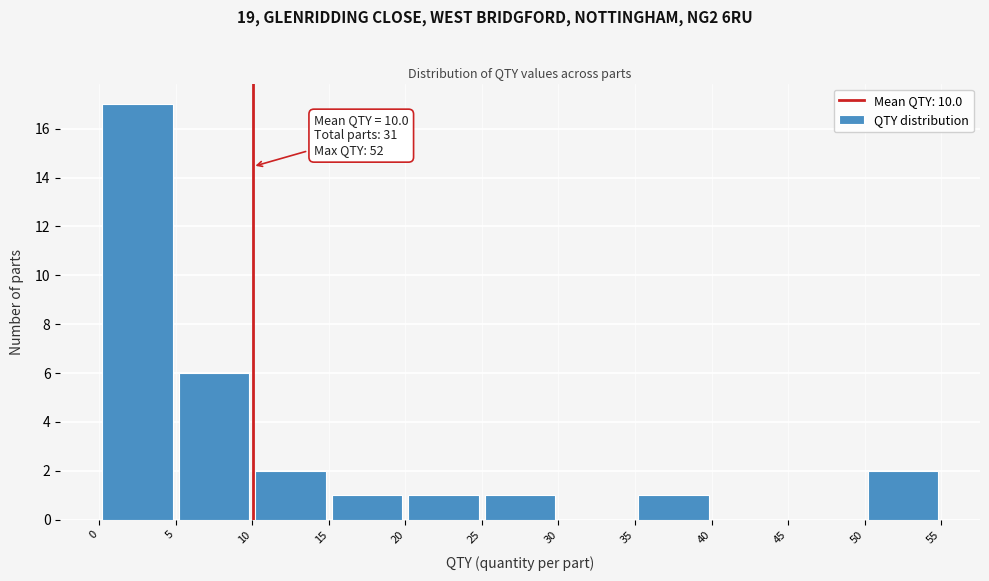

Which range on the x-axis has the tallest bar?

0 to 5